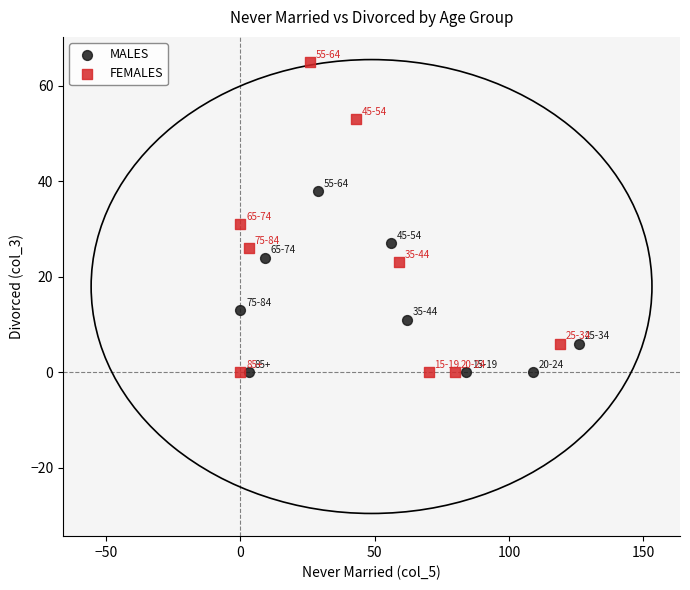

Which series has the widest spread of Y values?

FEMALES